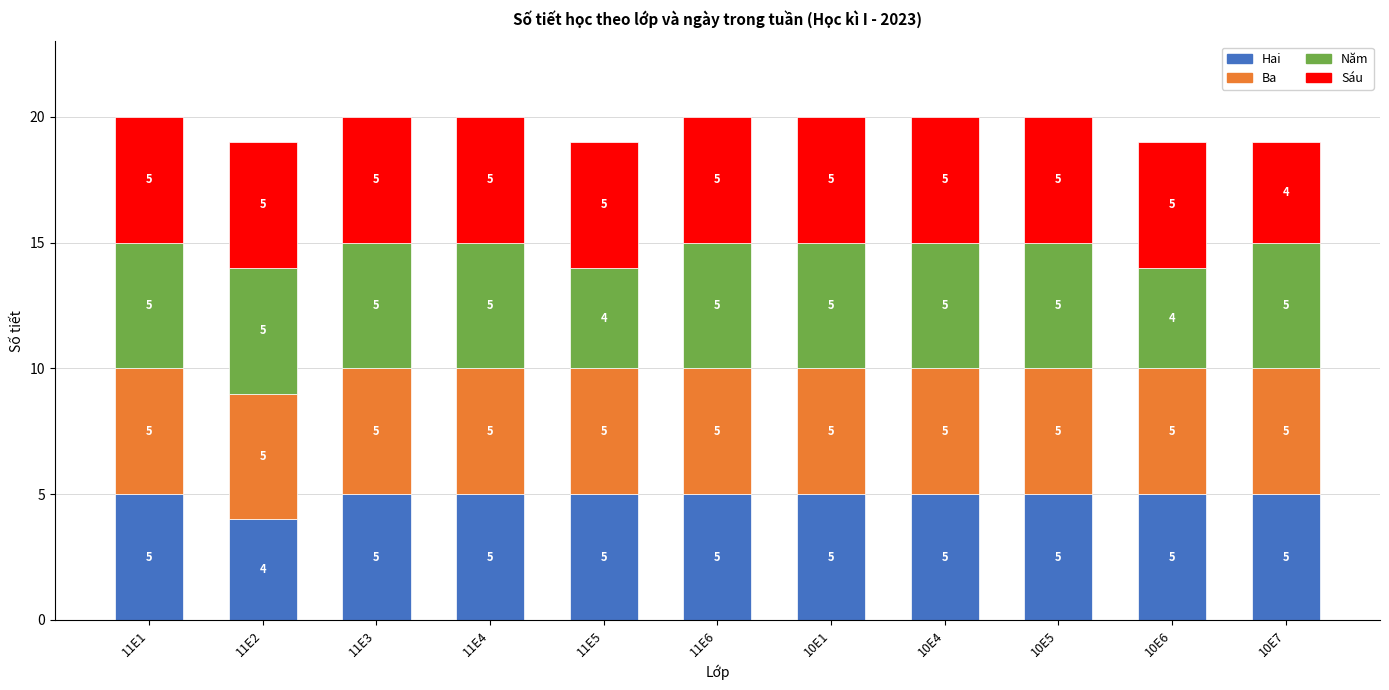

What is the sum of all Hai values?

54